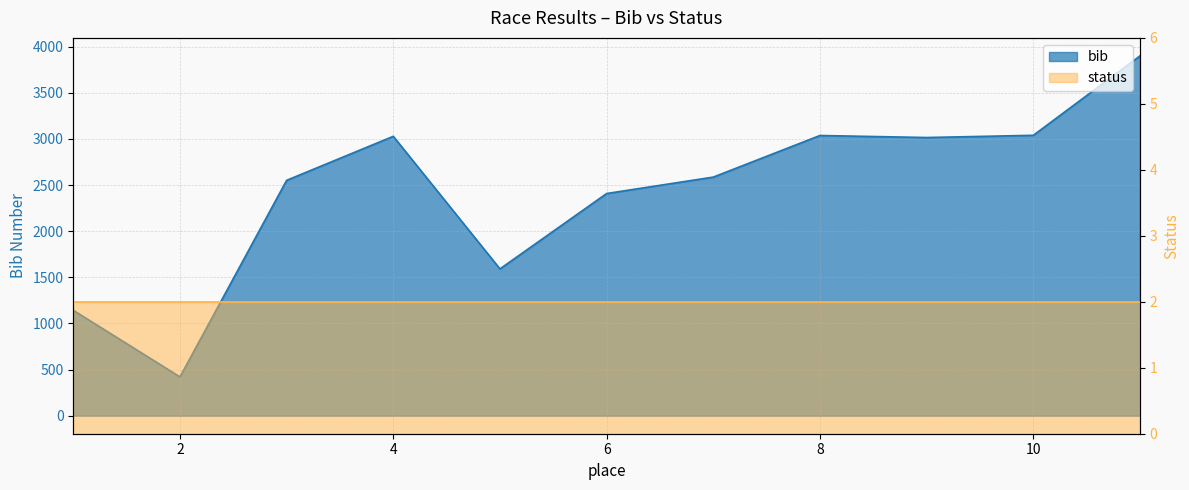

Rank the categories by value from highest to lowest.

11, 10, 8, 4, 9, 7, 3, 6, 5, 1, 2